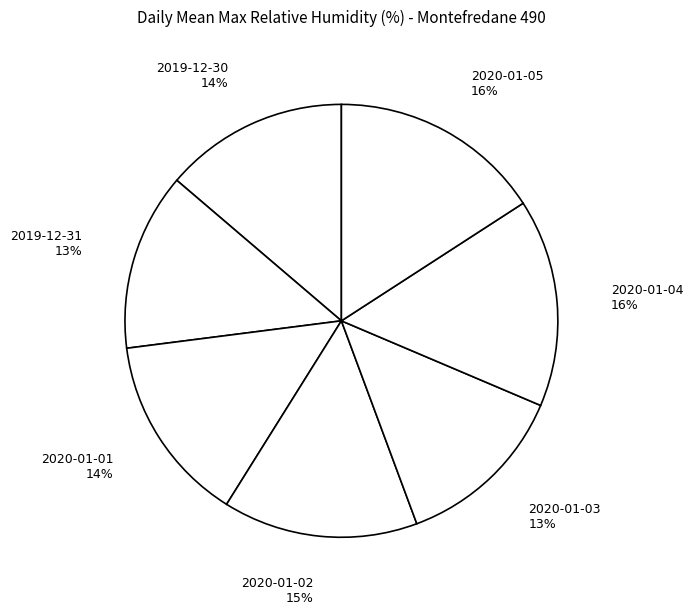

How many slices are in this pie chart?

7